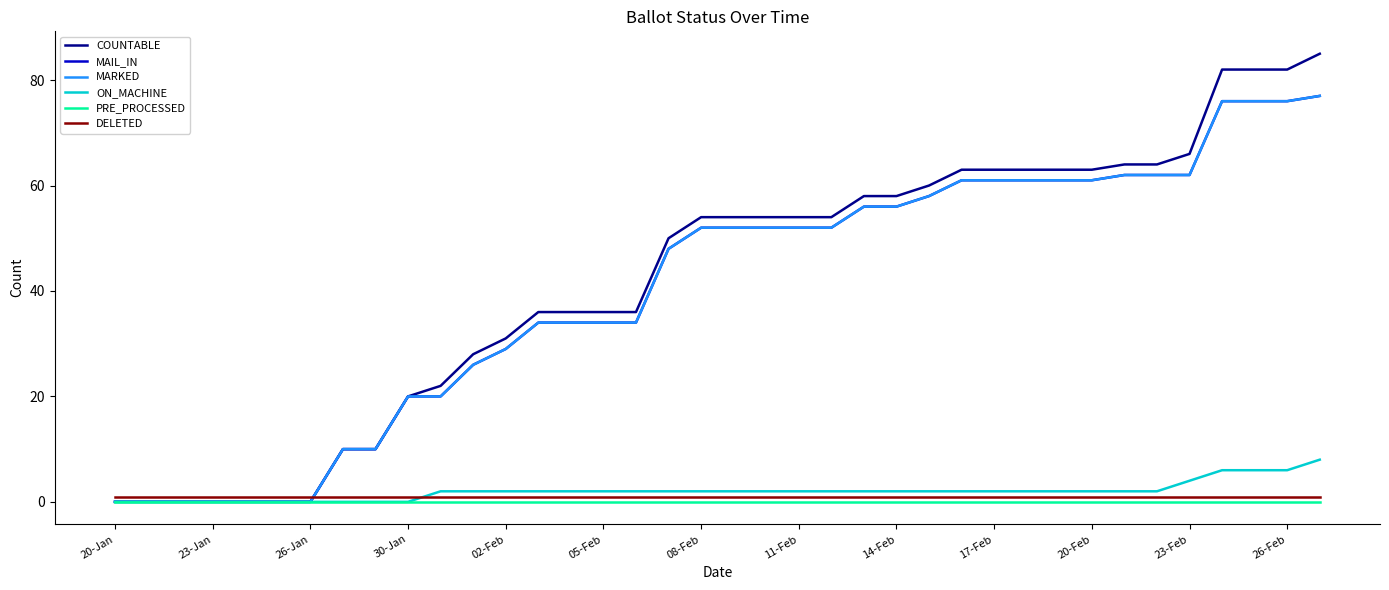

Reading left to right, extract all data points from this chart.

COUNTABLE: 0	0	0	0	0	0	0	10	10	20	22	28	31	36	36	36	36	50	54	54	54	54	54	58	58	60	63	63	63	63	63	64	64	66	82	82	82	85
MAIL_IN: 0	0	0	0	0	0	0	10	10	20	20	26	29	34	34	34	34	48	52	52	52	52	52	56	56	58	61	61	61	61	61	62	62	62	76	76	76	77
MARKED: 0	0	0	0	0	0	0	10	10	20	20	26	29	34	34	34	34	48	52	52	52	52	52	56	56	58	61	61	61	61	61	62	62	62	76	76	76	77
ON_MACHINE: 0	0	0	0	0	0	0	0	0	0	2	2	2	2	2	2	2	2	2	2	2	2	2	2	2	2	2	2	2	2	2	2	2	4	6	6	6	8
PRE_PROCESSED: 0	0	0	0	0	0	0	0	0	0	0	0	0	0	0	0	0	0	0	0	0	0	0	0	0	0	0	0	0	0	0	0	0	0	0	0	0	0
DELETED: 1	1	1	1	1	1	1	1	1	1	1	1	1	1	1	1	1	1	1	1	1	1	1	1	1	1	1	1	1	1	1	1	1	1	1	1	1	1